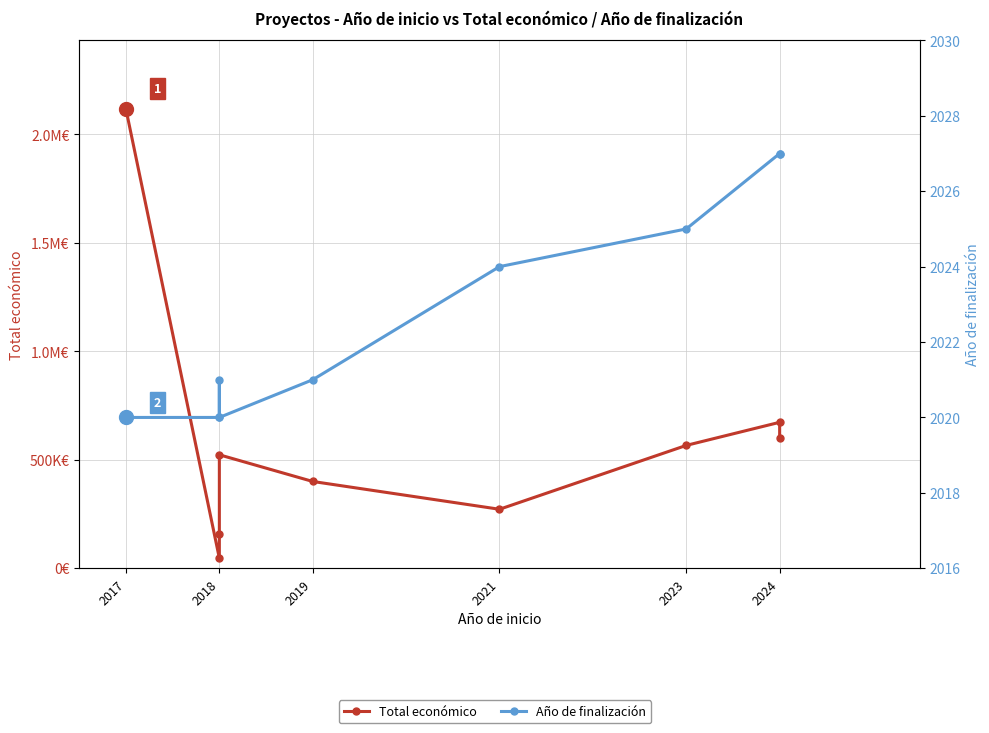

At 2024, list the series in order from largest to smallest.

Total económico, Año de finalización